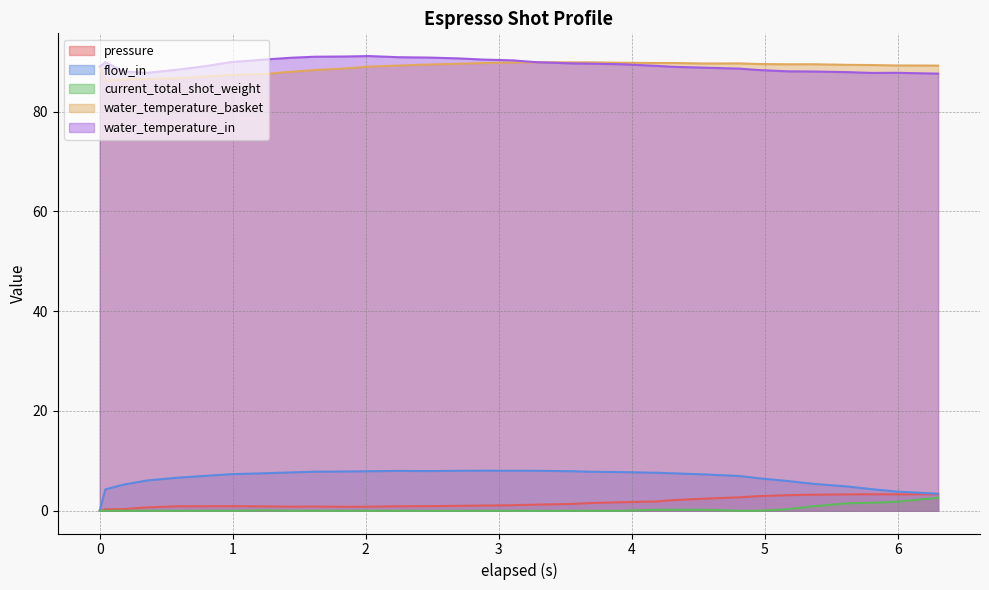

What is the difference between the maximum and second lowest values in the flow_in series?

4.6